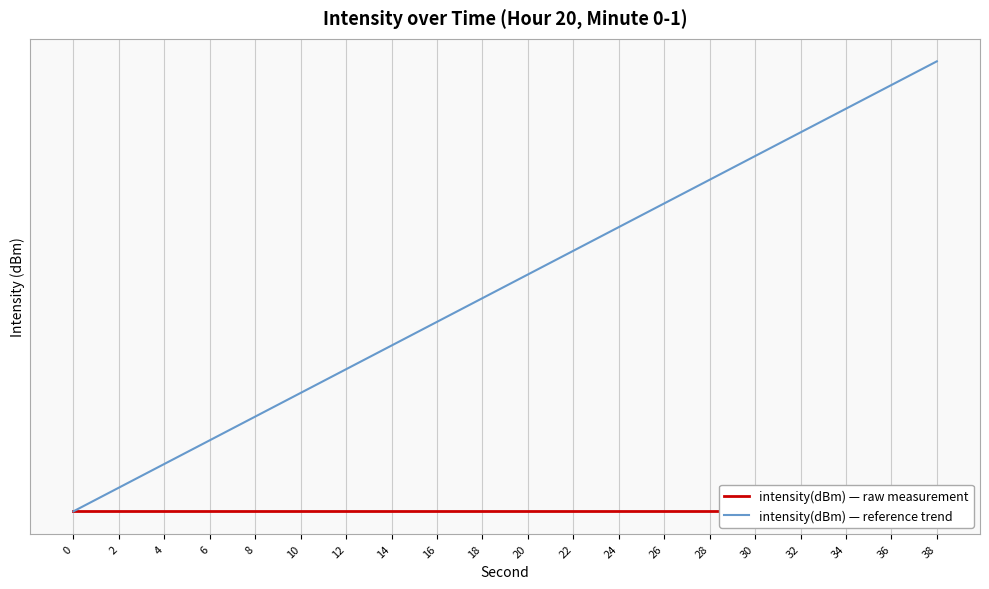

True or false: intensity(dBm) — reference trend and intensity(dBm) — raw measurement intersect in this chart.

False